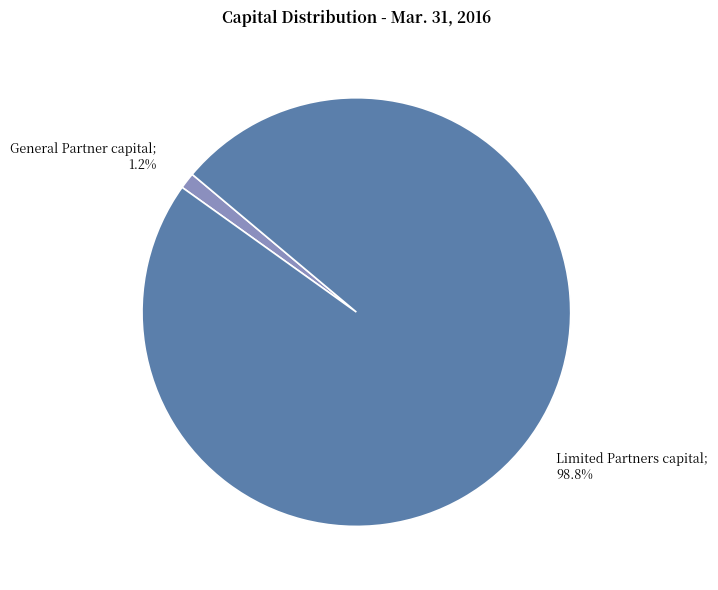

Is there a majority slice in this chart?

Yes